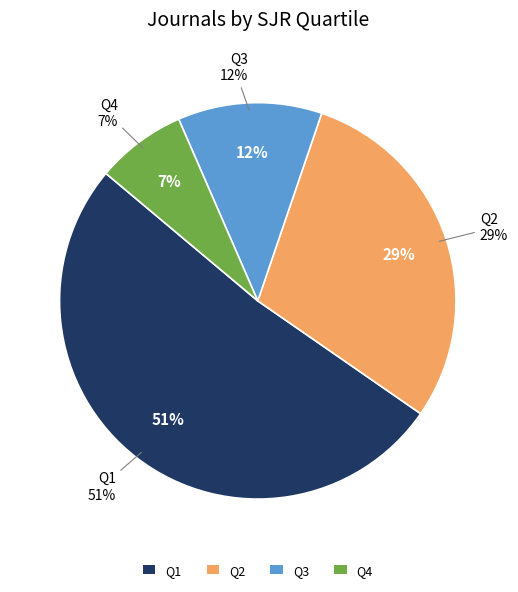

To the nearest percent, what is the average slice percentage?

25%